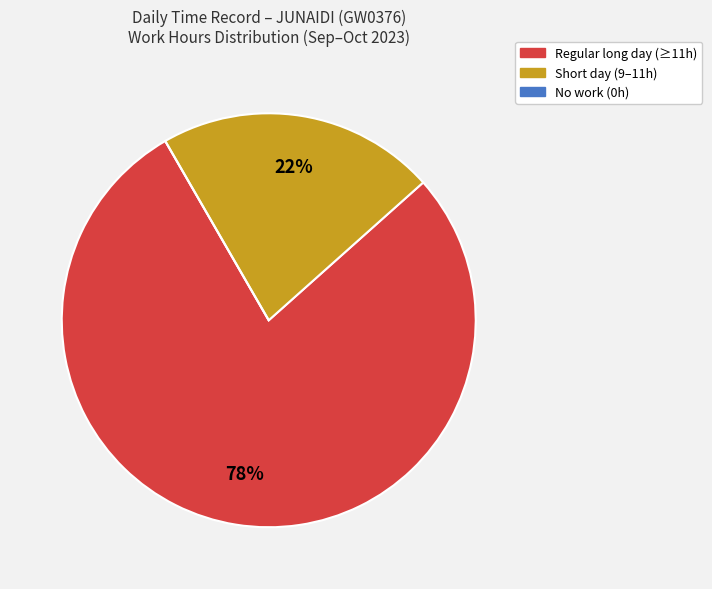

To the nearest percent, what is the difference between the largest and smallest slice percentages?

78%